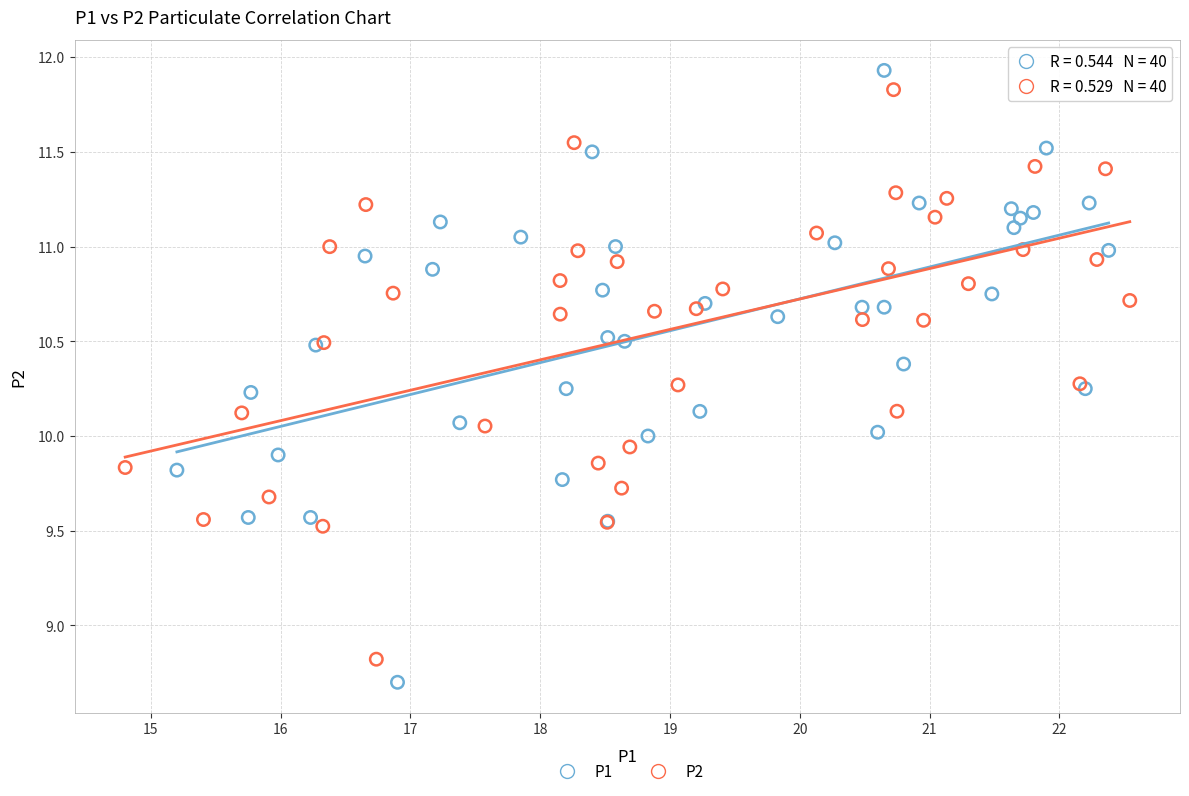

Which series contains the lowest Y value?

P1